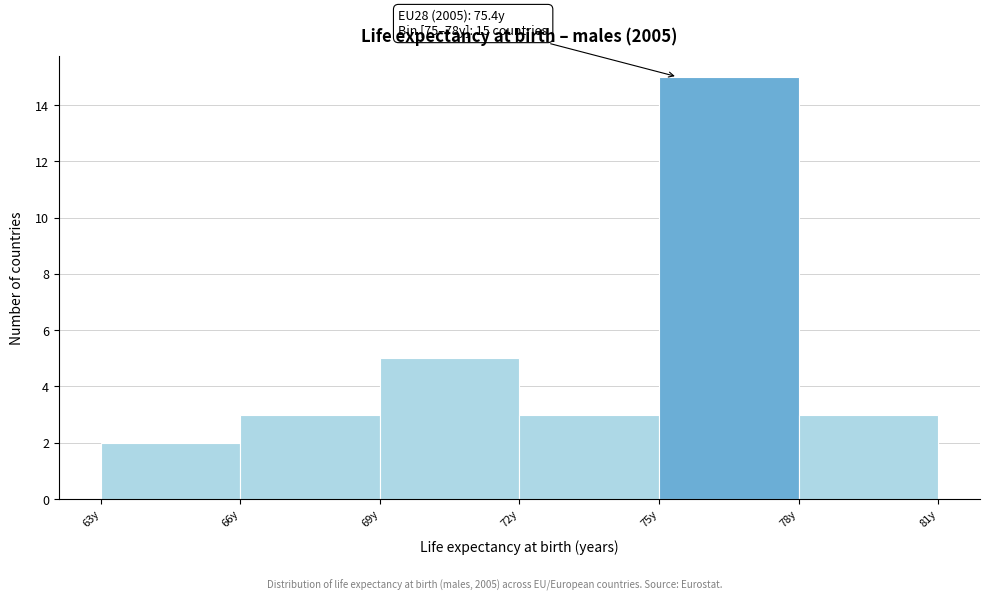

Over which range of the x-axis is the bar tallest?

75 to 78